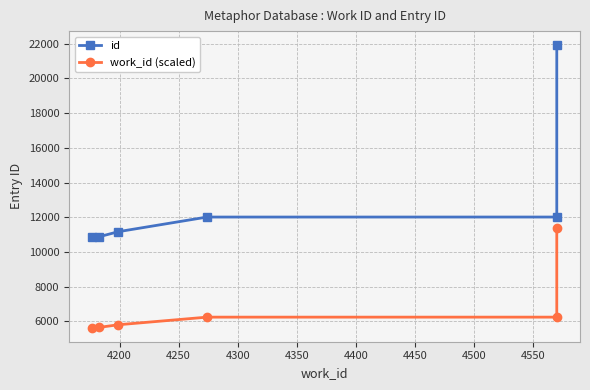

True or false: work_id (scaled) and id cross at least once.

False